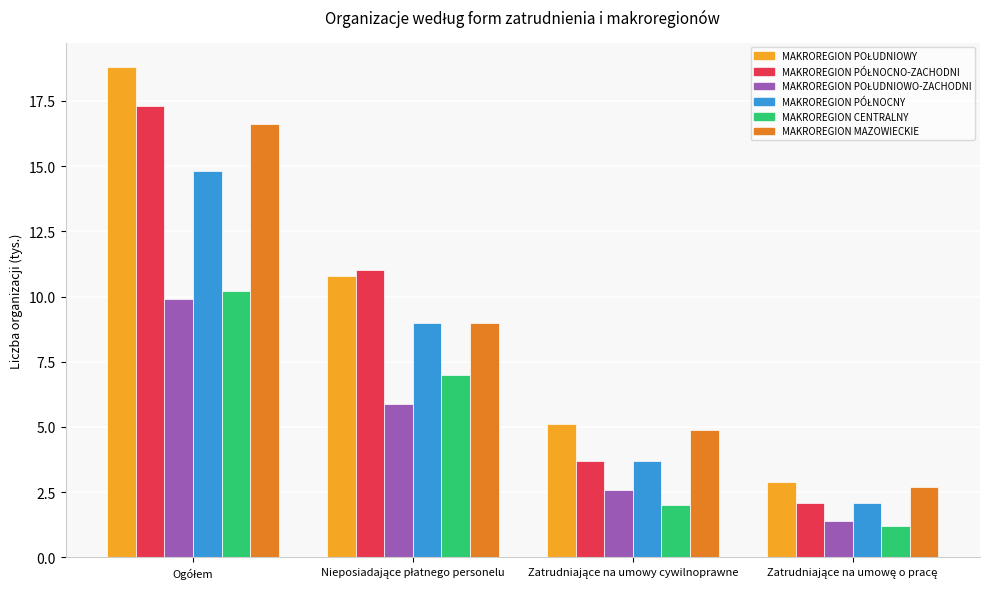

What is the difference between the second highest and minimum values in the MAKROREGION MAZOWIECKIE series?

6.3